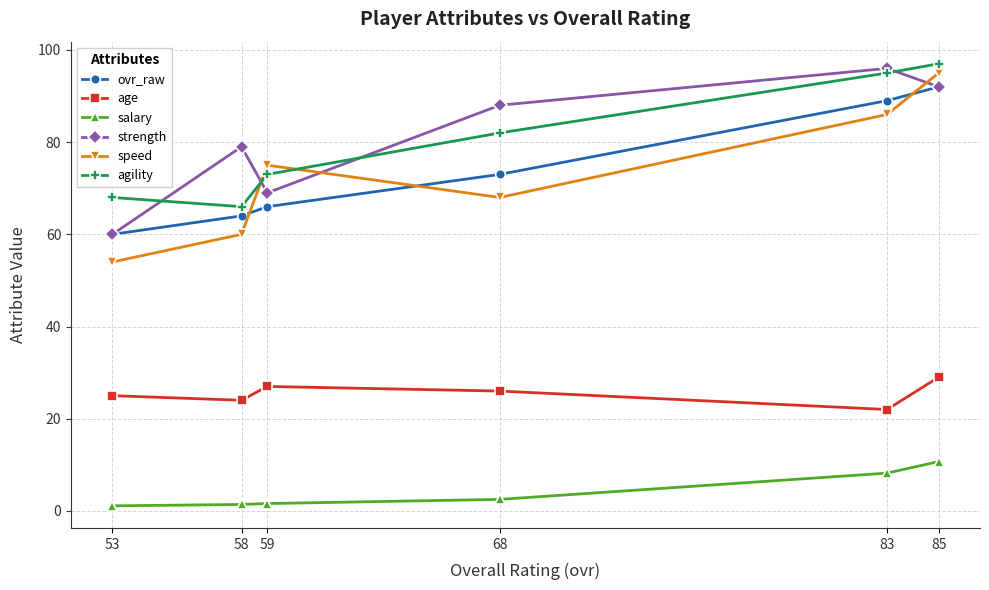

Rank the categories by agility value from highest to lowest.

85, 83, 68, 59, 53, 58